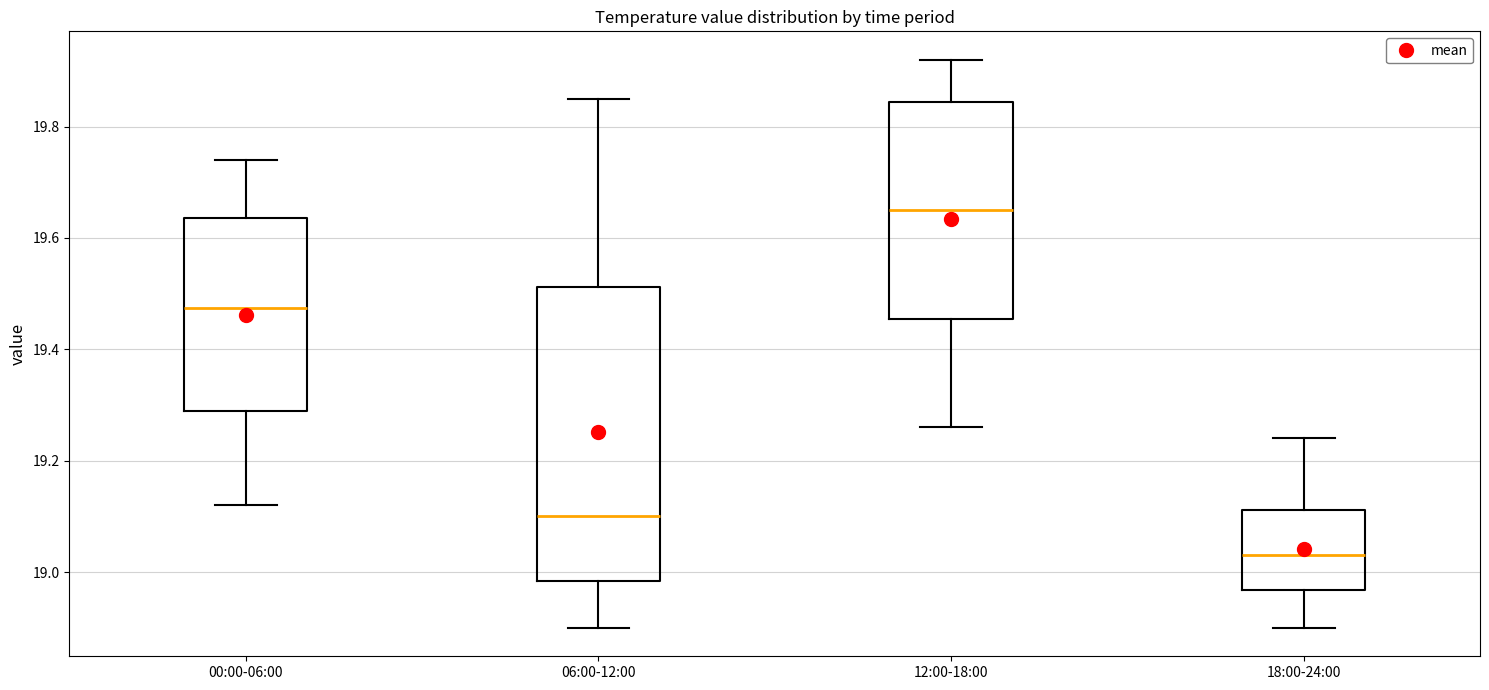

Reading left to right, read every box against the y-axis: the position of its median line, the range the box covers, and the ends of its whiskers. The values are not printed on the chart, so give them approximately, as read against the axis.

00:00-06:00: median 19.48, box 19.30 to 19.64, whiskers 19.12 to 19.74
06:00-12:00: median 19.10, box 18.98 to 19.52, whiskers 18.90 to 19.86
12:00-18:00: median 19.66, box 19.46 to 19.84, whiskers 19.26 to 19.92
18:00-24:00: median 19.04, box 18.96 to 19.12, whiskers 18.90 to 19.24